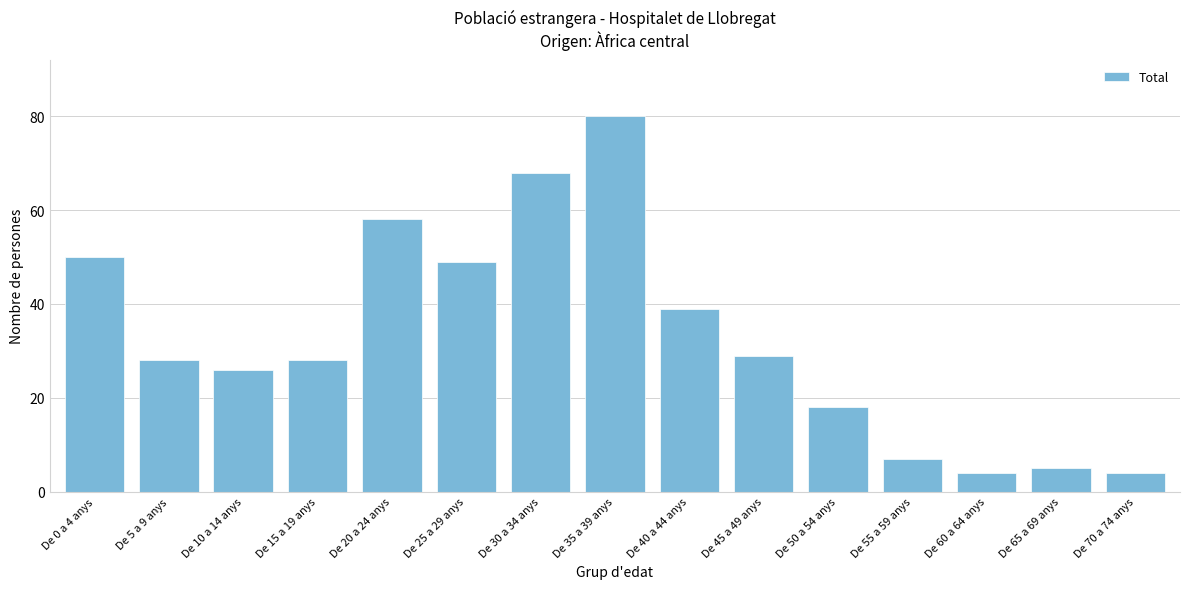

Reading right to left, transcribe all the data shown in this chart.

De 70 a 74 anys=4	De 65 a 69 anys=5	De 60 a 64 anys=4	De 55 a 59 anys=7	De 50 a 54 anys=18	De 45 a 49 anys=29	De 40 a 44 anys=39	De 35 a 39 anys=80	De 30 a 34 anys=68	De 25 a 29 anys=49	De 20 a 24 anys=58	De 15 a 19 anys=28	De 10 a 14 anys=26	De 5 a 9 anys=28	De 0 a 4 anys=50